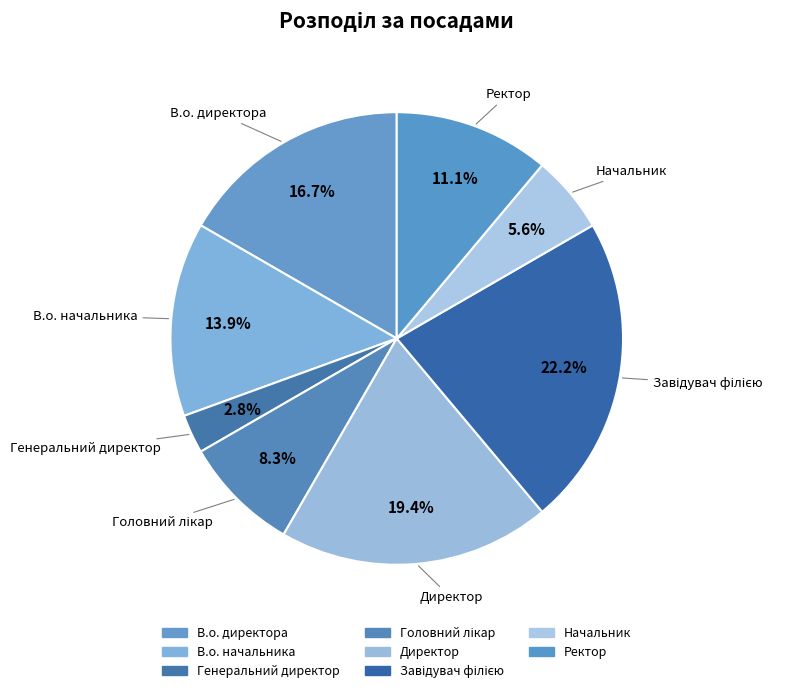

Count the number of slices in the pie.

8